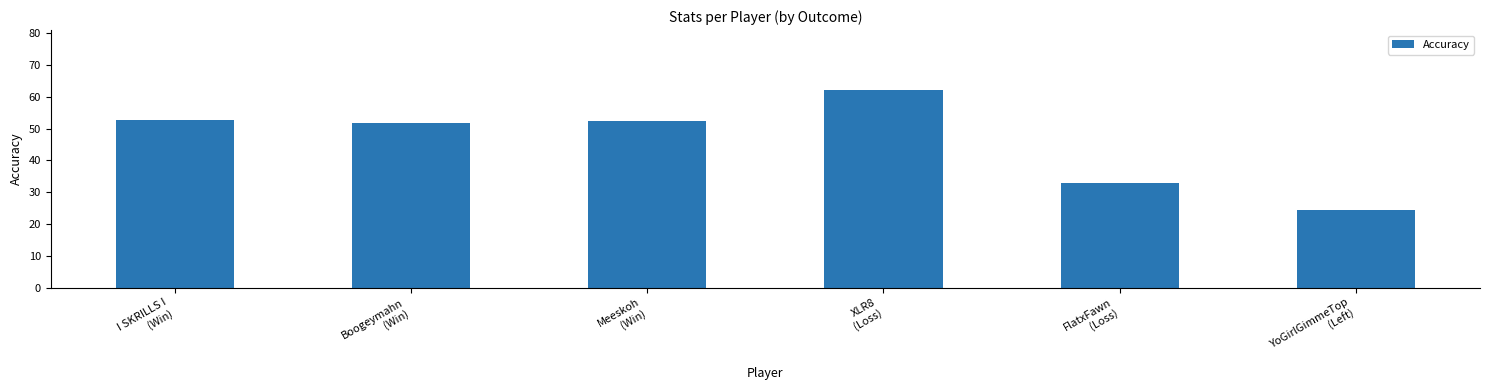

What is the value of the 5th bar from the left?

33.0